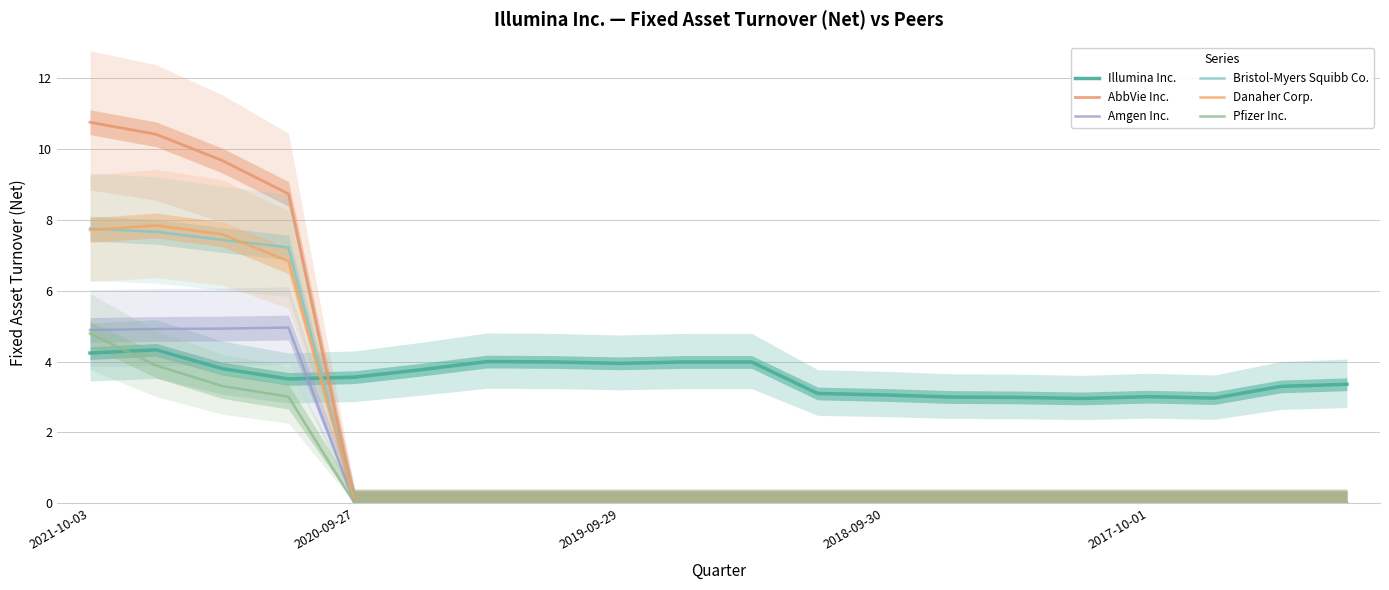

Where is Amgen Inc. nearest to the value 2?

2020-09-27